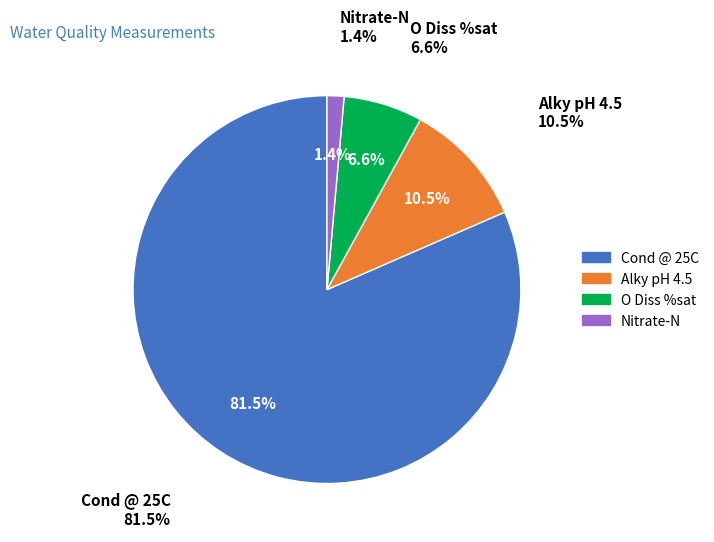

Does Cond @ 25C represent more than half of the total?

Yes